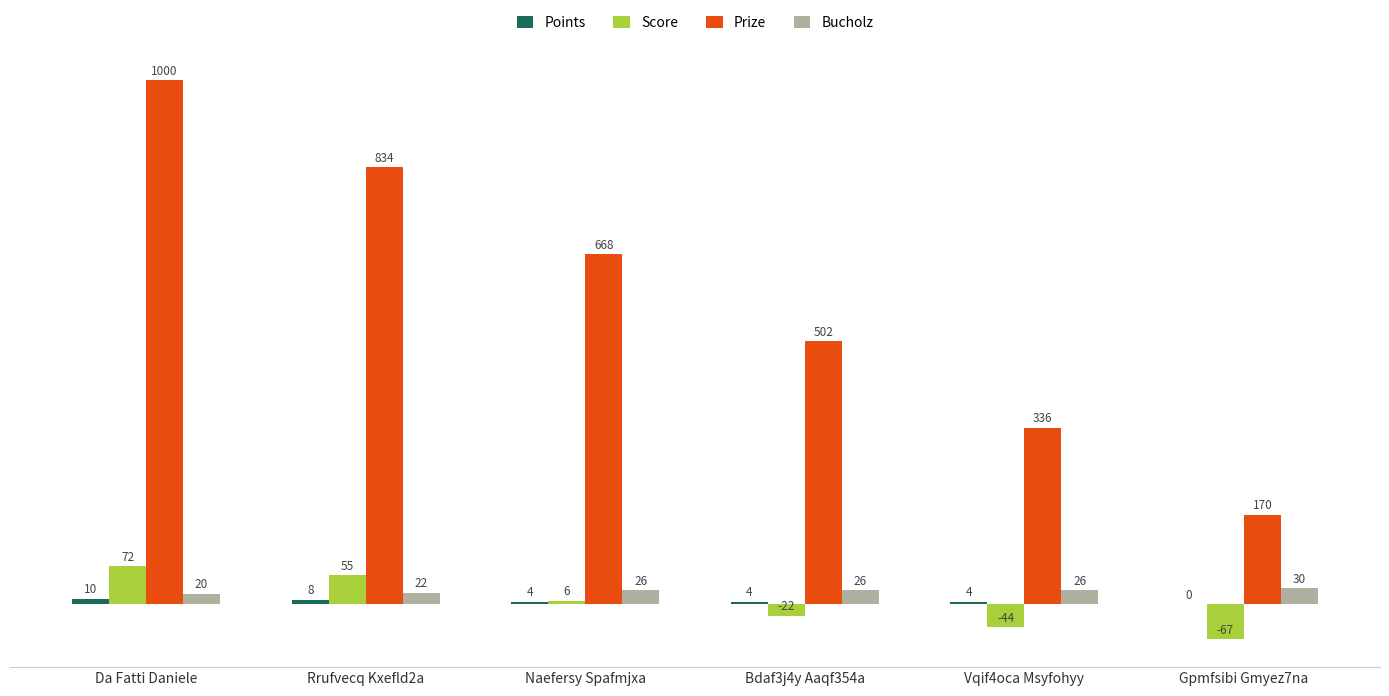

At which label does Score first exceed 6?

Da Fatti Daniele